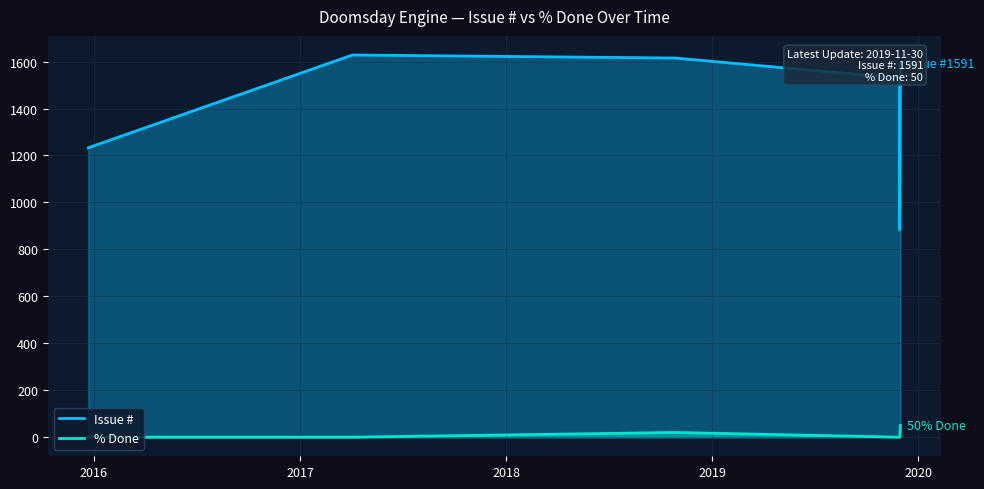

Which category has the highest value in the % Done series?

2019-11-30